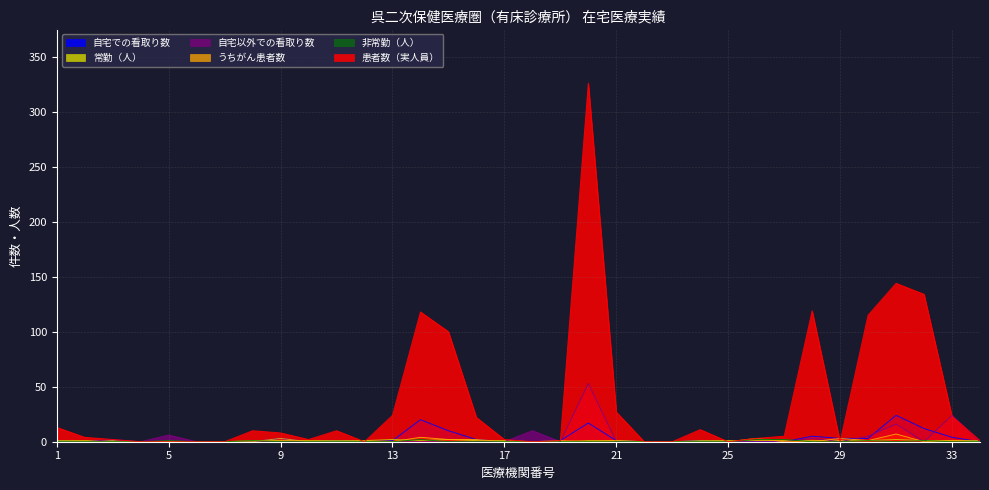

At 22, list the series in order from smallest to largest.

自宅での看取り数, 常勤（人）, 自宅以外での看取り数, うちがん患者数, 非常勤（人）, 患者数（実人員）